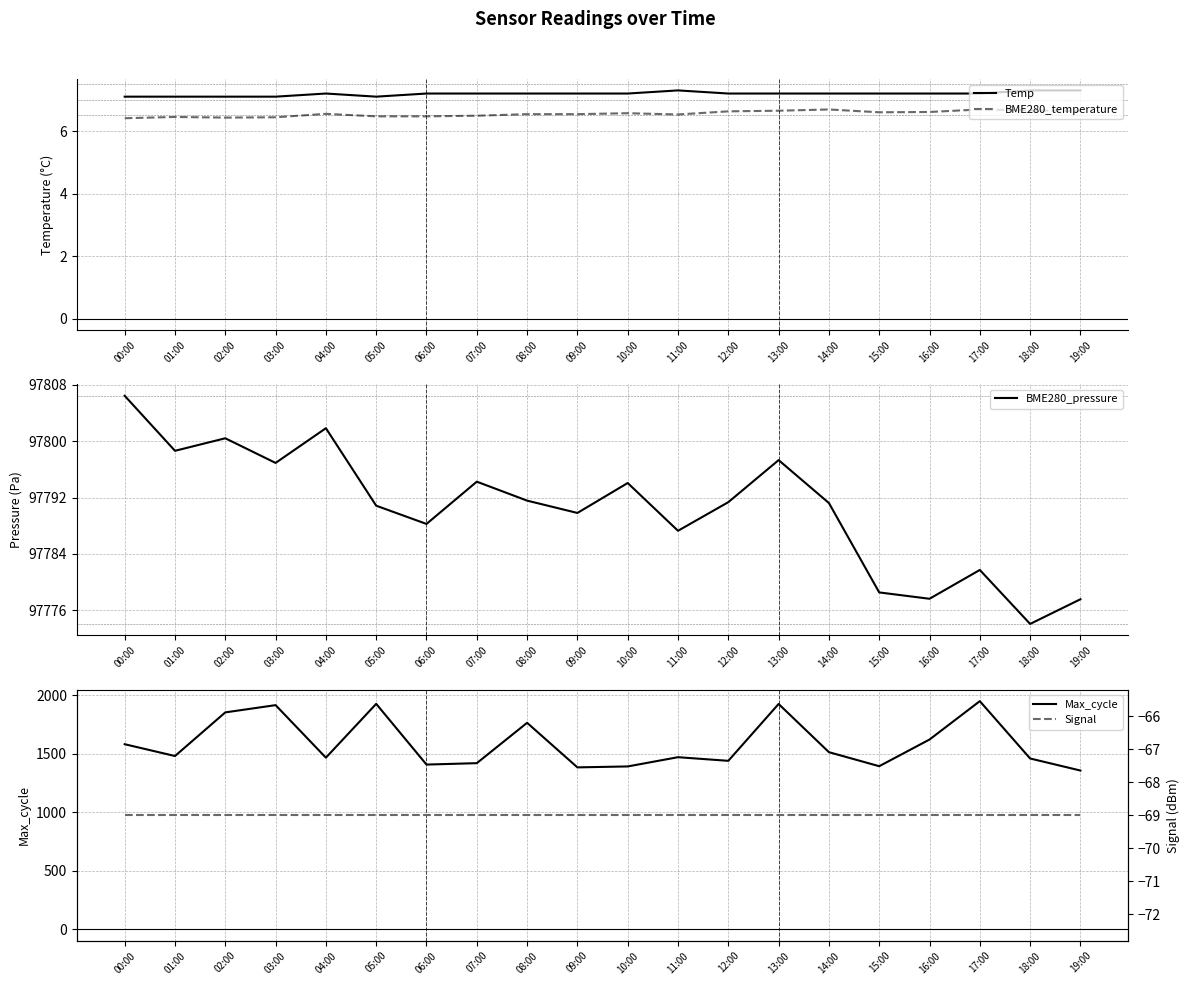

In BME280_pressure, how many points are lower than both neighbors (excluding endpoints)?

7